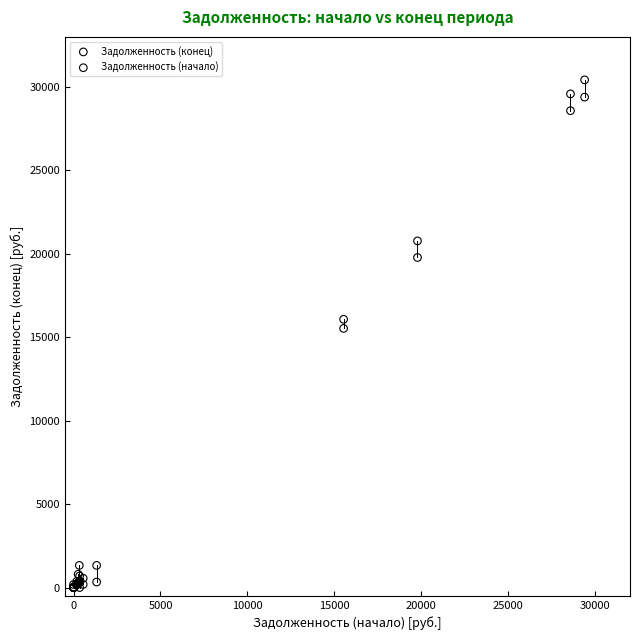

What are all the series names shown in the legend?

Задолженность (конец), Задолженность (начало)